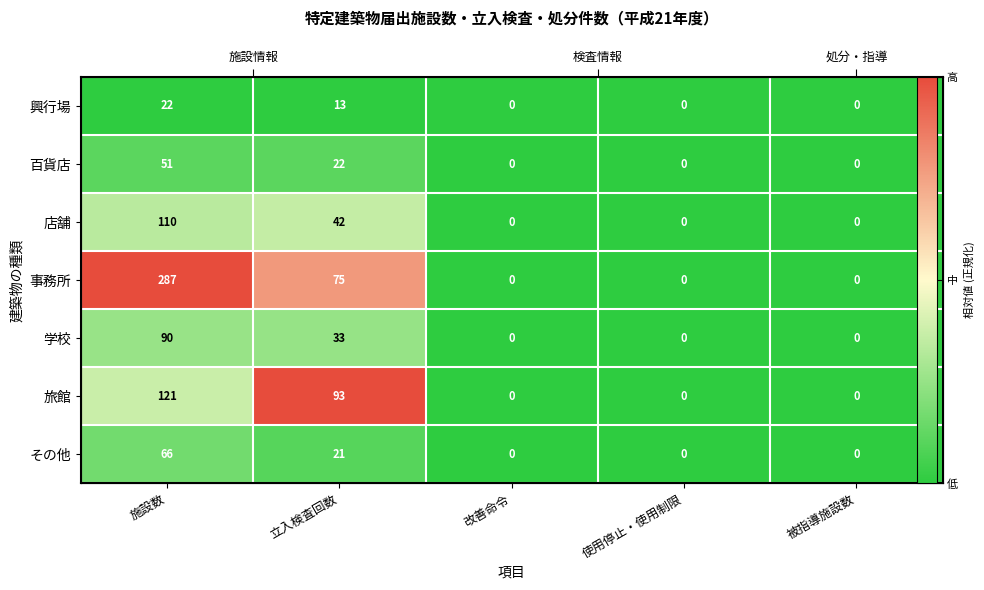

Between 使用停止・使用制限 and 施設数, which is larger?

使用停止・使用制限